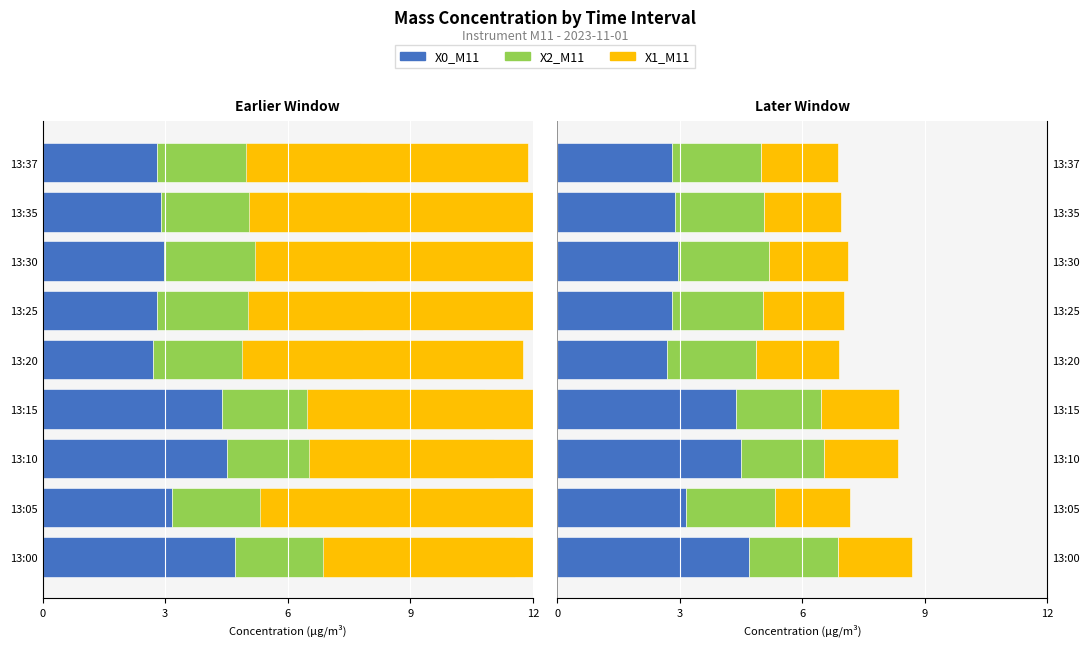

The value of X0_M11 at 13:05 is 3.2. True or false?

True